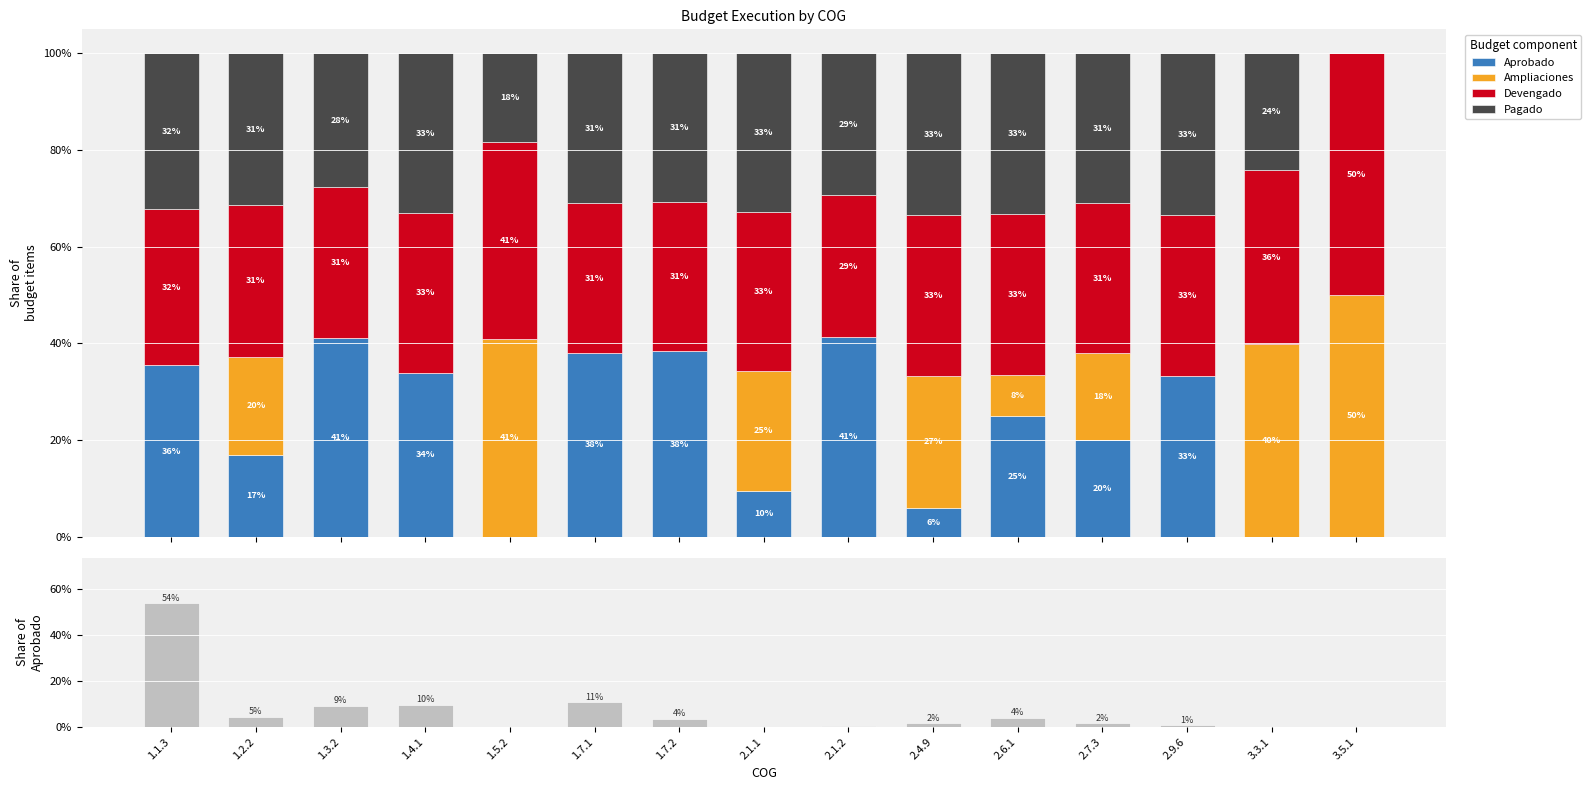

At 3.3.1, list the series in order from largest to smallest.

Ampliaciones, Devengado, Pagado, Aprobado, Share of Aprobado